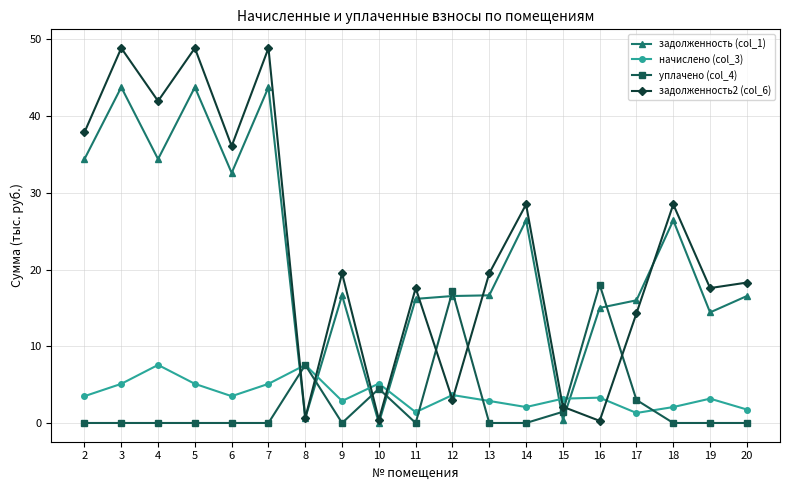

At which label does уплачено (col_4) reach its peak?

16